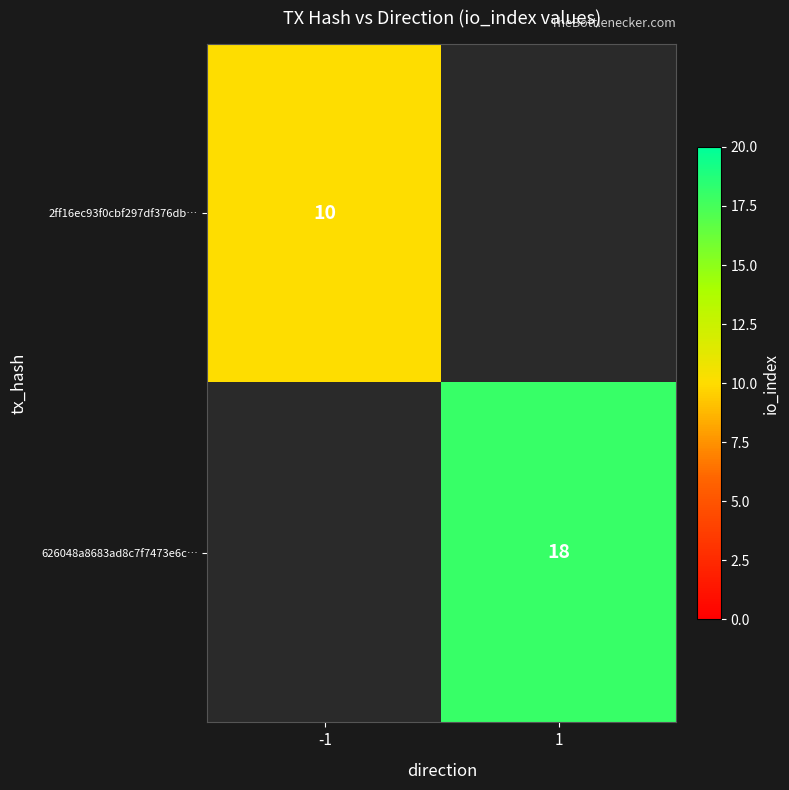

Is it true that 2ff16ec93f0cbf297df376db… equals 4 at -1?

False